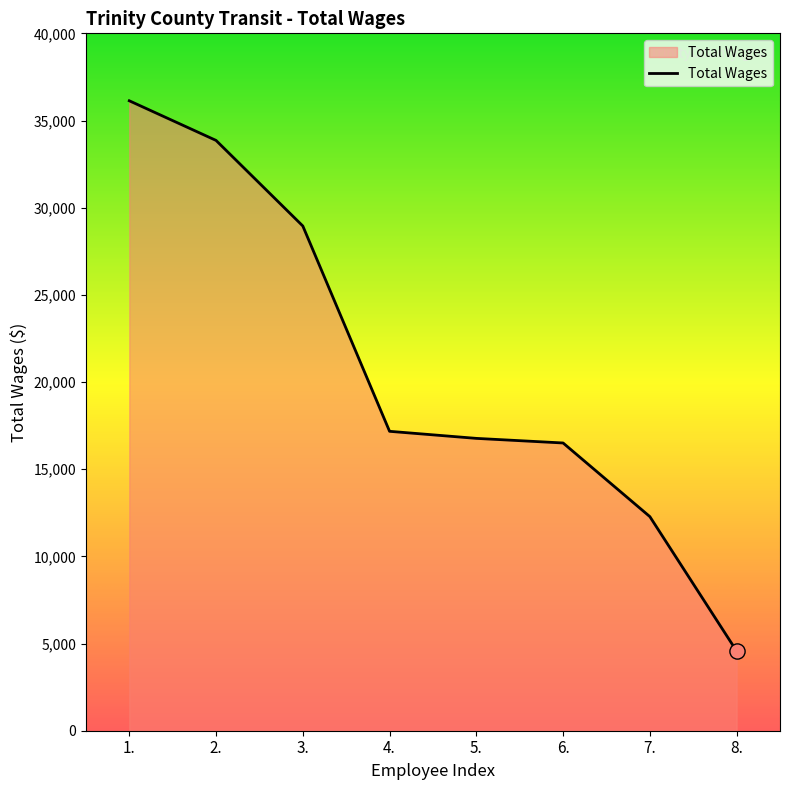

What is the ratio of the value at 8. to the value at 5.?

0.3